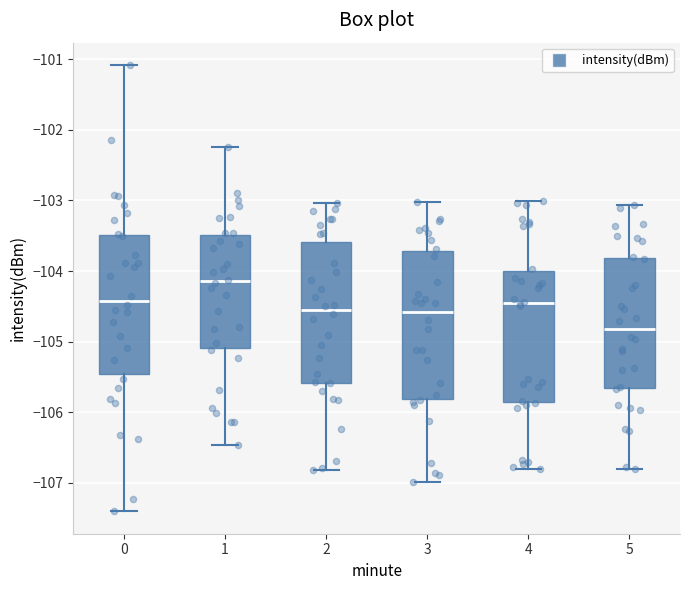

Reading left to right, transcribe this box plot: for each box, give where its median line is, the range the box spans, and where its two whiskers end, as read against the y-axis. The values are not printed on the chart, so give them approximately, as read against the axis.

0: median -104.4, box -105.5 to -103.5, whiskers -107.4 to -101.1
1: median -104.1, box -105.1 to -103.5, whiskers -106.5 to -102.2
2: median -104.5, box -105.6 to -103.6, whiskers -106.8 to -103.0
3: median -104.6, box -105.8 to -103.7, whiskers -107.0 to -103.0
4: median -104.5, box -105.9 to -104.0, whiskers -106.8 to -103.0
5: median -104.8, box -105.7 to -103.8, whiskers -106.8 to -103.1